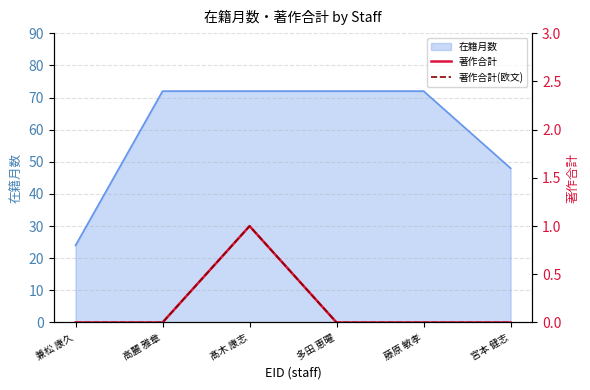

What is the lowest value of the 在籍月数 series?

24